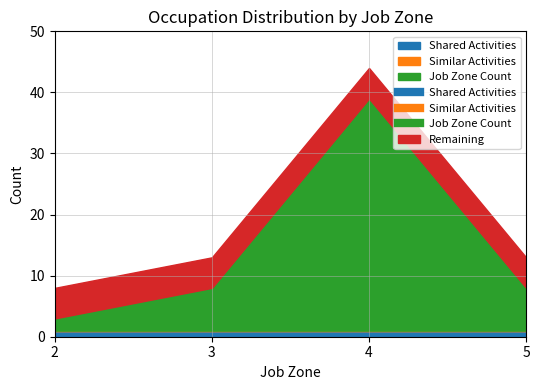

How many lines are shown in the chart?

4